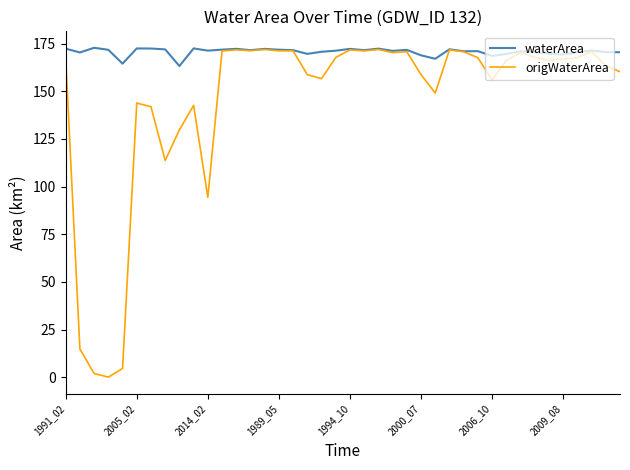

Which series has the widest spread of values?

origWaterArea